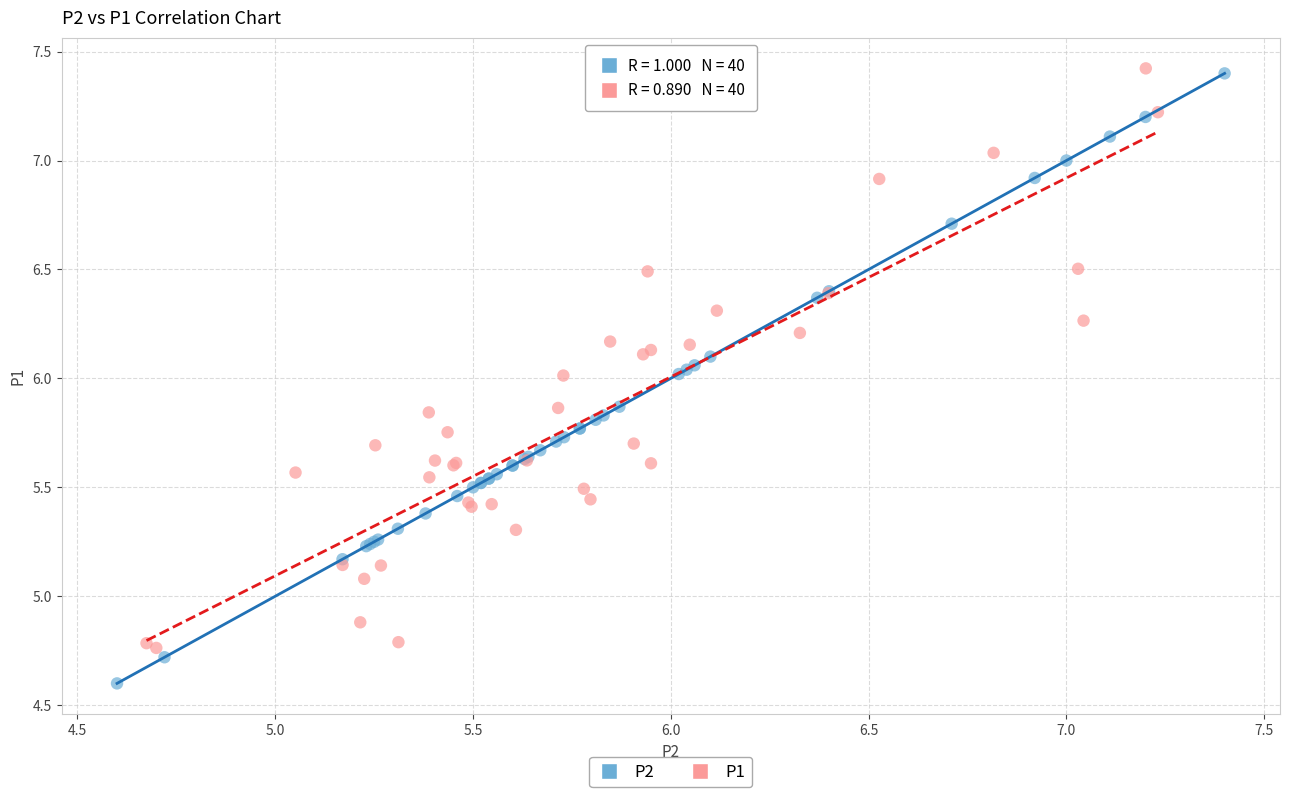

Which series reaches the minimum Y coordinate?

P2